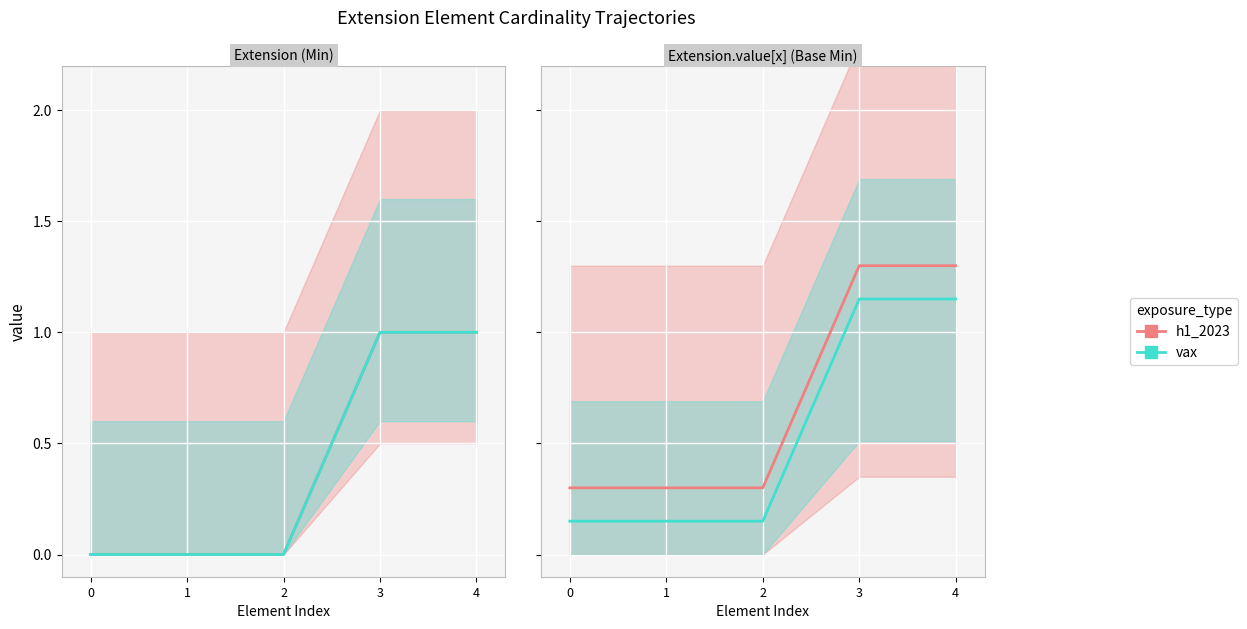

Is it true that vax equals 0.1 at 1?

True